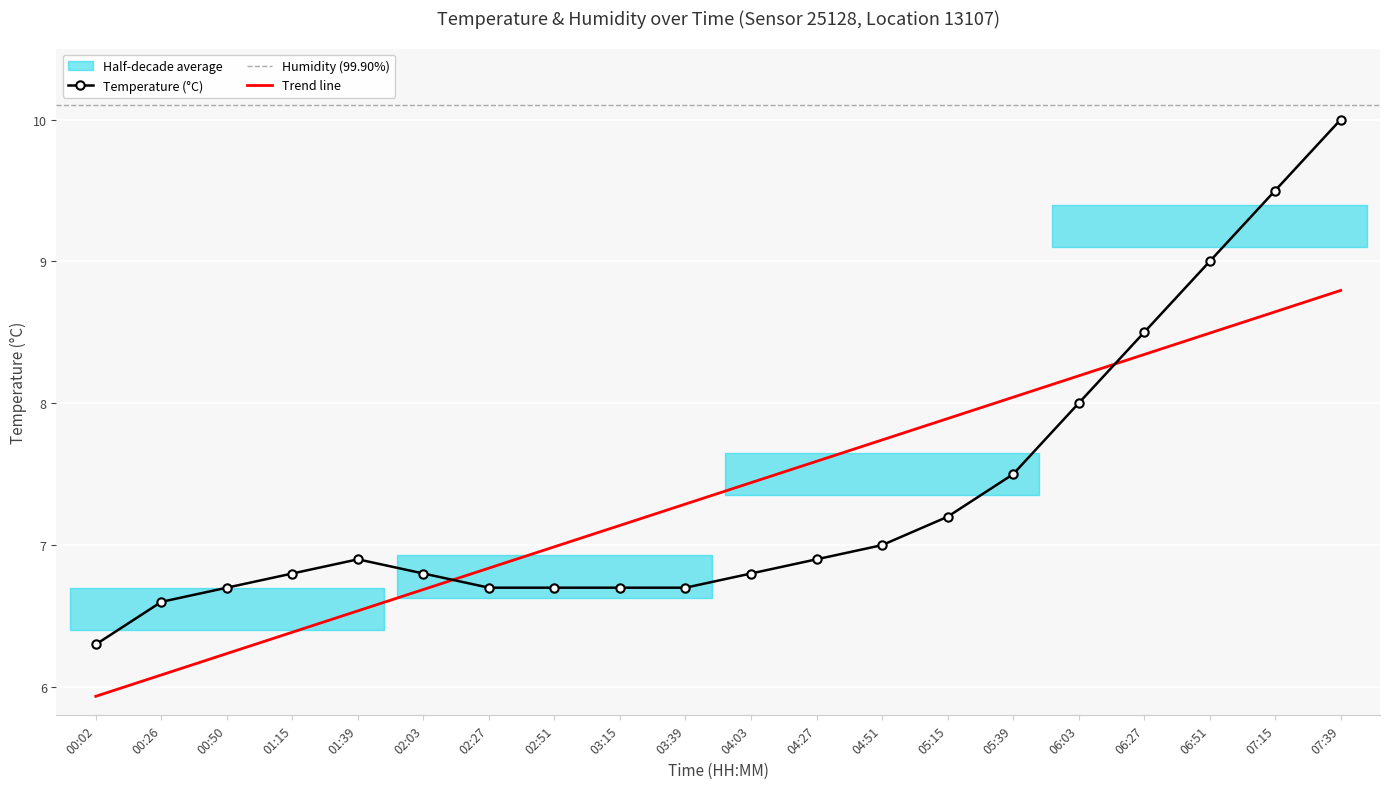

List the labels in order of value, largest first.

07:39, 07:15, 06:51, 06:27, 06:03, 05:39, 05:15, 04:51, 01:39, 04:27, 01:15, 02:03, 04:03, 00:50, 02:27, 02:51, 03:15, 03:39, 00:26, 00:02